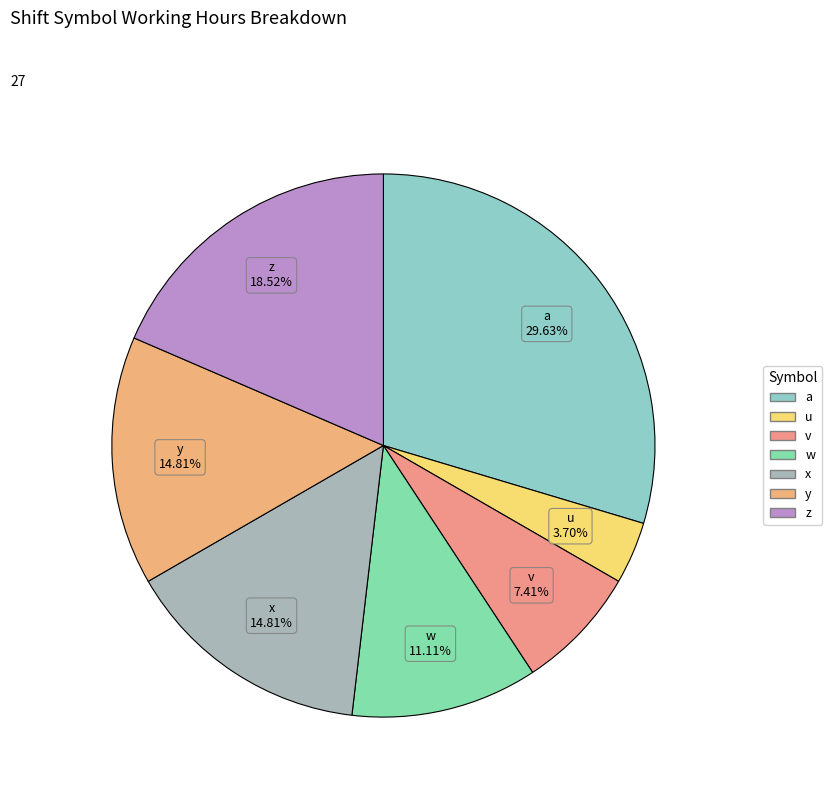

What is the total percentage of y and a?

44.4%